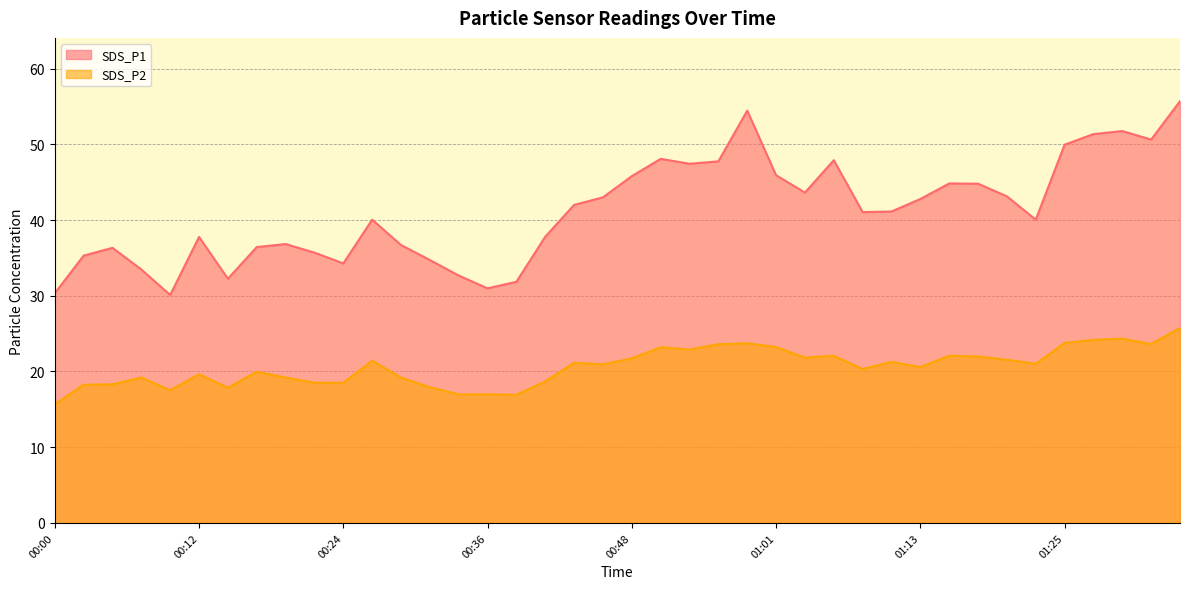

How many interior local valleys does the SDS_P1 series have?

9